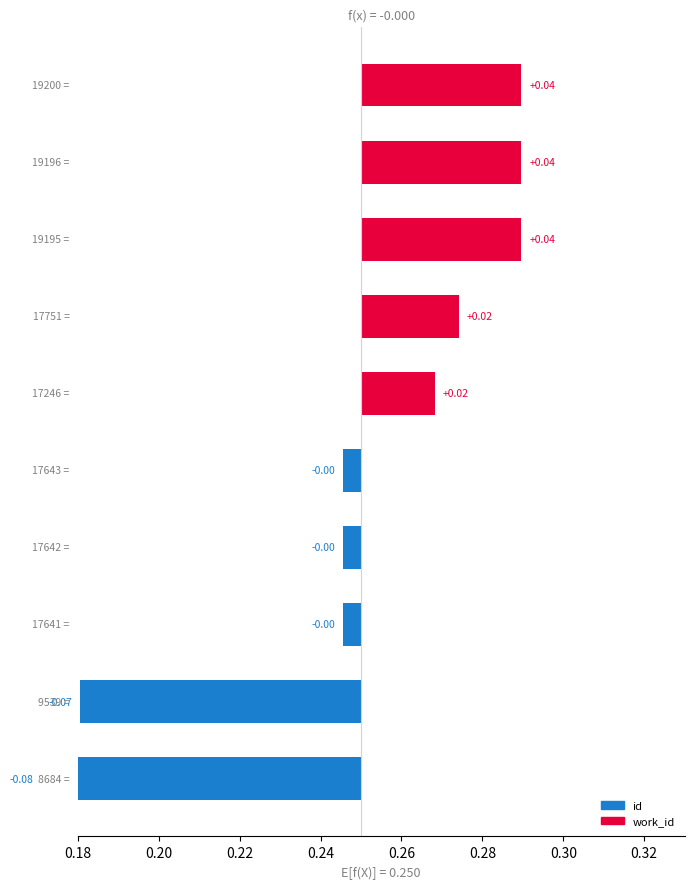

Where is the data nearest to the value 0?

0.26